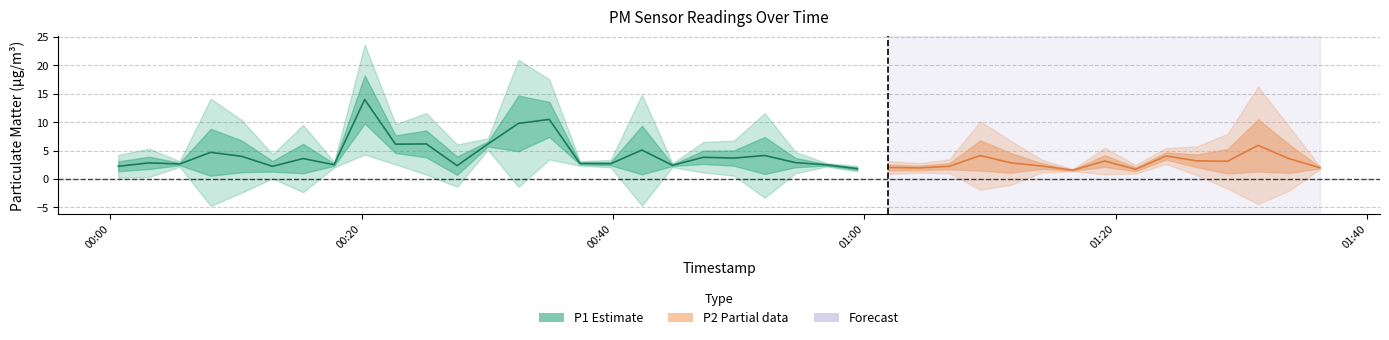

Is the value of P2 at 38 greater than the value of P1 at 2?

No